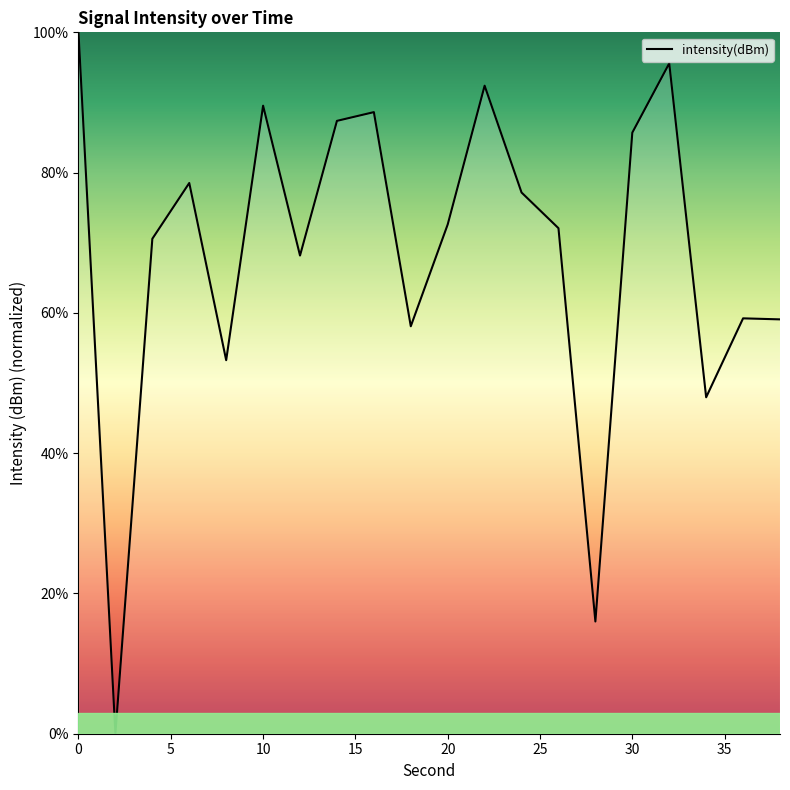

What is the difference between the second highest and minimum values?

95.6